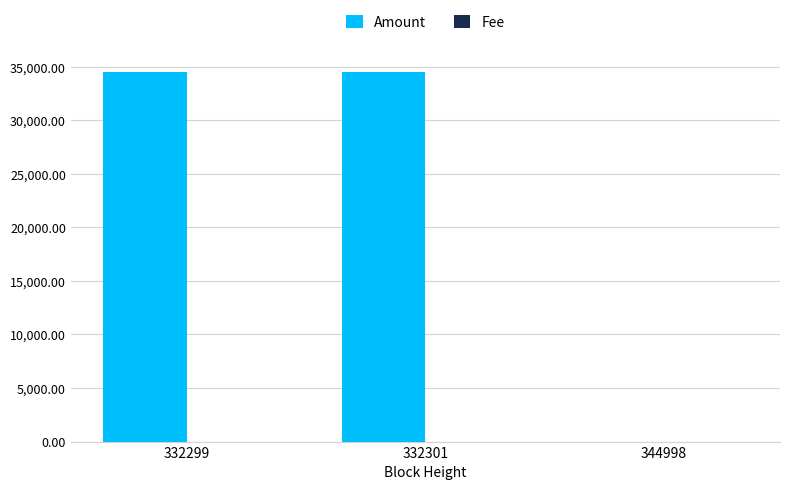

The Amount series shows 2.0 at 344998. True or false?

True